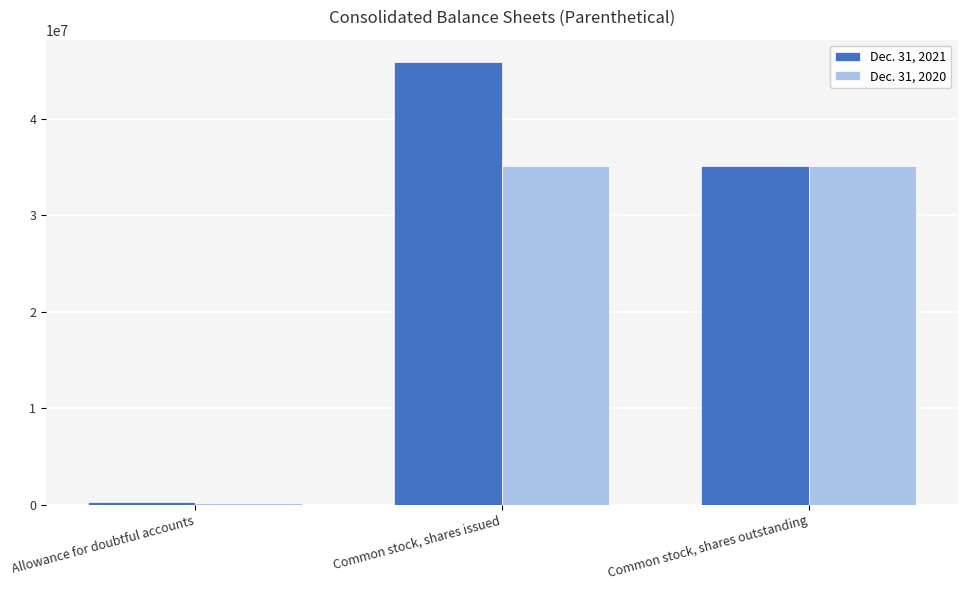

What is the difference between the Dec. 31, 2021 values at Common stock, shares outstanding and Common stock, shares issued?

10810121